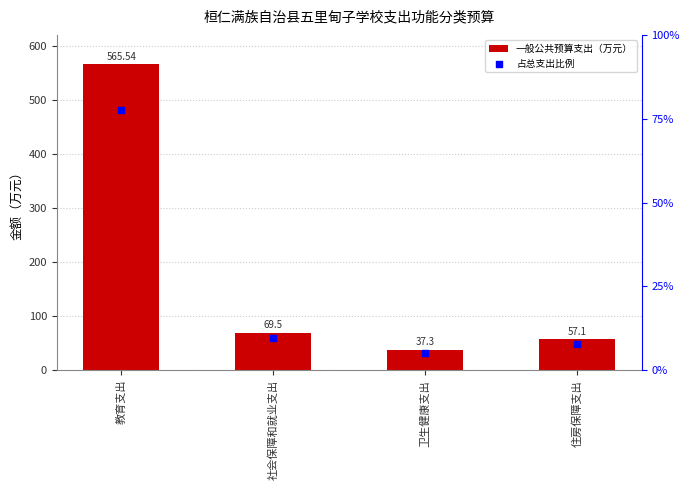

Which series has the widest spread of Y values?

一般公共预算支出（万元）